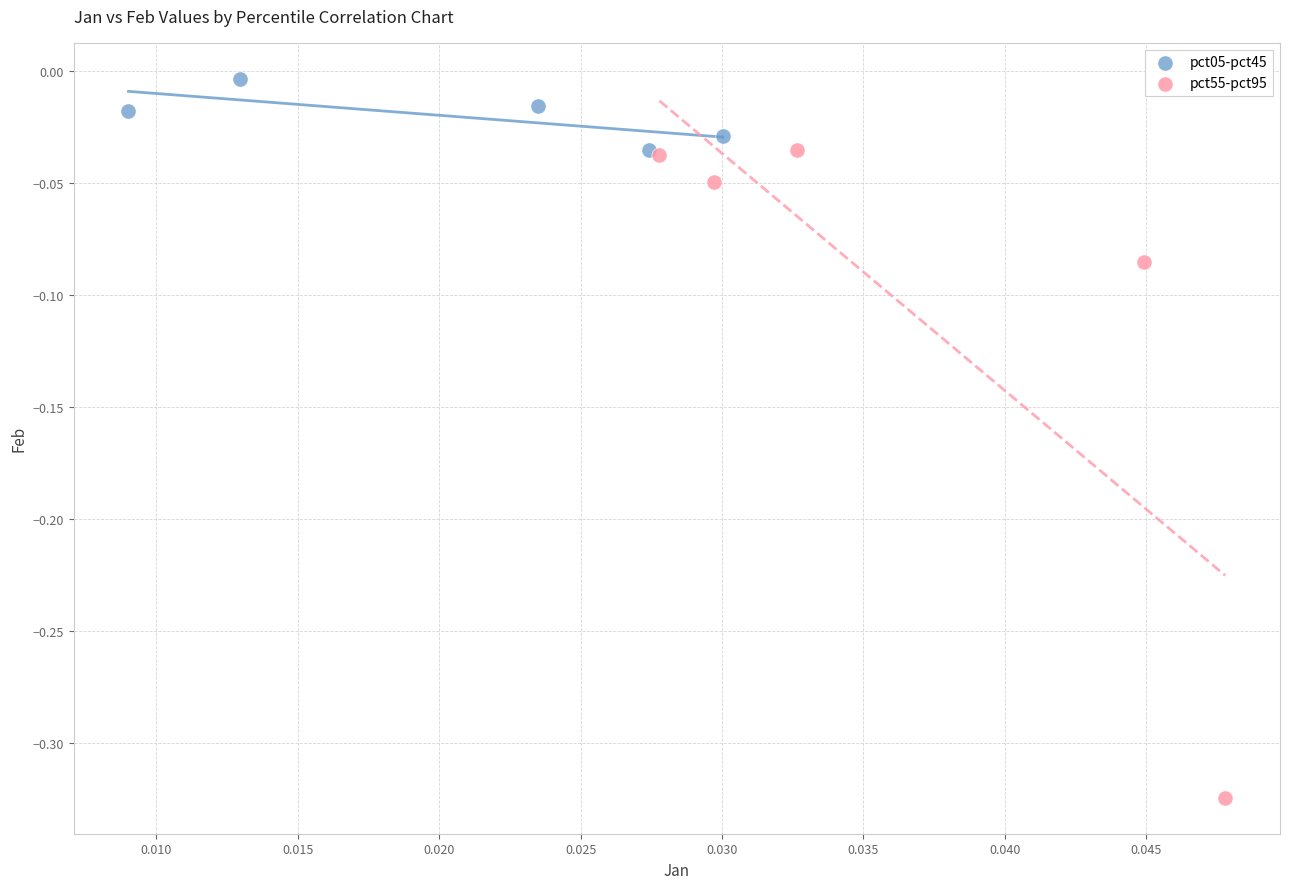

Which series has the widest spread of Y values?

pct55-pct95